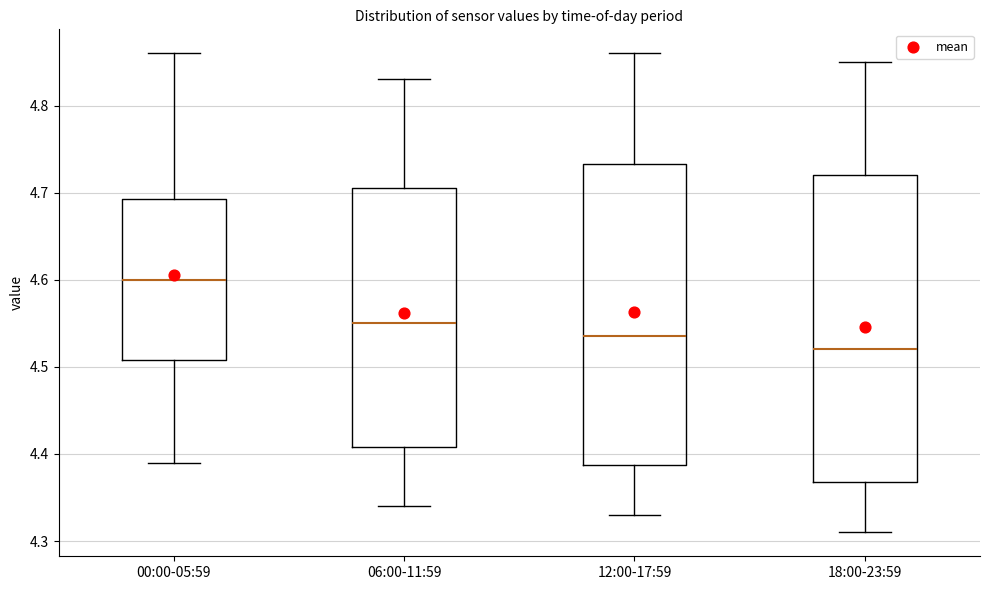

Where does the median line of the box for 12:00-17:59 sit on the y-axis? The values are not printed on the chart, so give them approximately, as read against the axis.

4.54